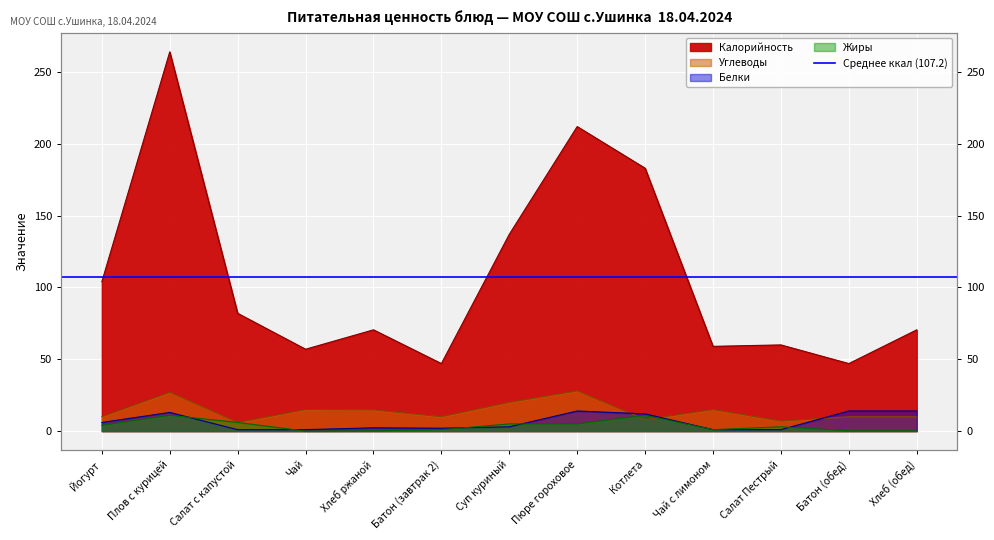

At how many categories does at least one series exceed 220?

1